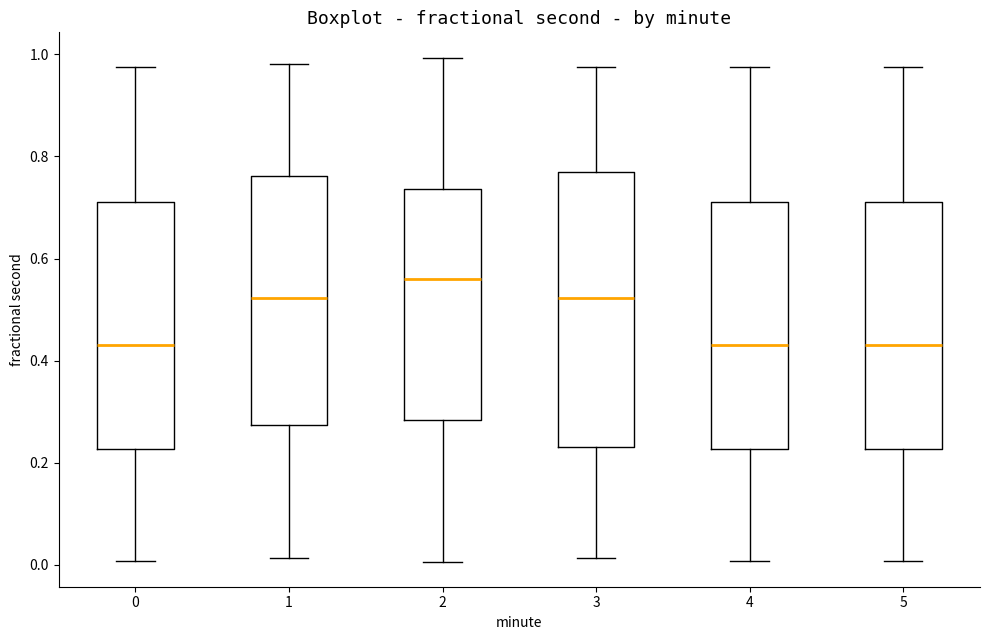

Reading left to right, transcribe this box plot: for each box, give where its median line is, the range the box spans, and where its two whiskers end, as read against the y-axis. The values are not printed on the chart, so give them approximately, as read against the axis.

0: median 0.44, box 0.22 to 0.70, whiskers 0.00 to 0.98
1: median 0.52, box 0.28 to 0.76, whiskers 0.02 to 0.98
2: median 0.56, box 0.28 to 0.74, whiskers 0.00 to 1.00
3: median 0.52, box 0.24 to 0.76, whiskers 0.02 to 0.98
4: median 0.44, box 0.22 to 0.70, whiskers 0.00 to 0.98
5: median 0.44, box 0.22 to 0.70, whiskers 0.00 to 0.98